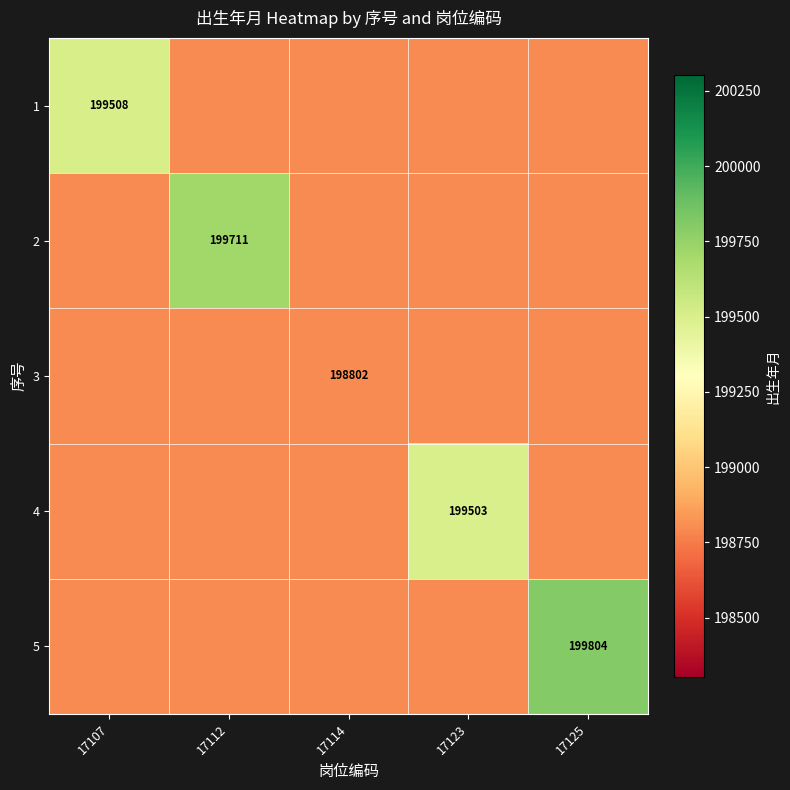

The 4 series shows 199503 at 17123. True or false?

True